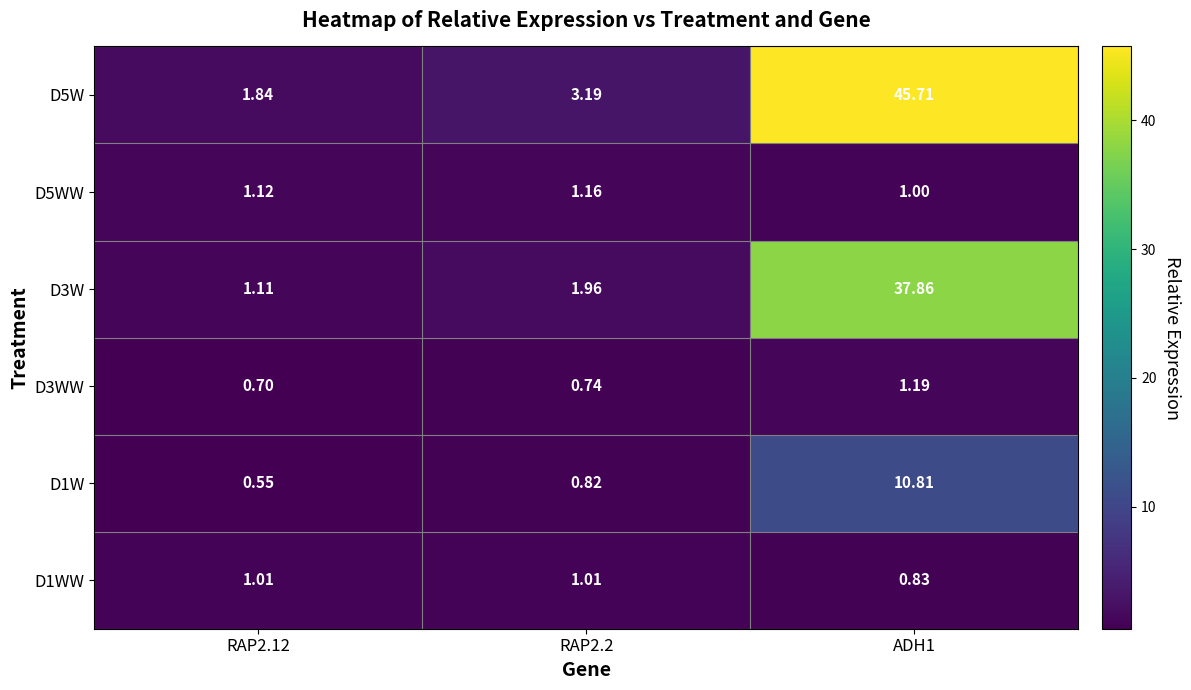

Is the value of D3WW at ADH1 greater than the value of D3W at RAP2.12?

Yes